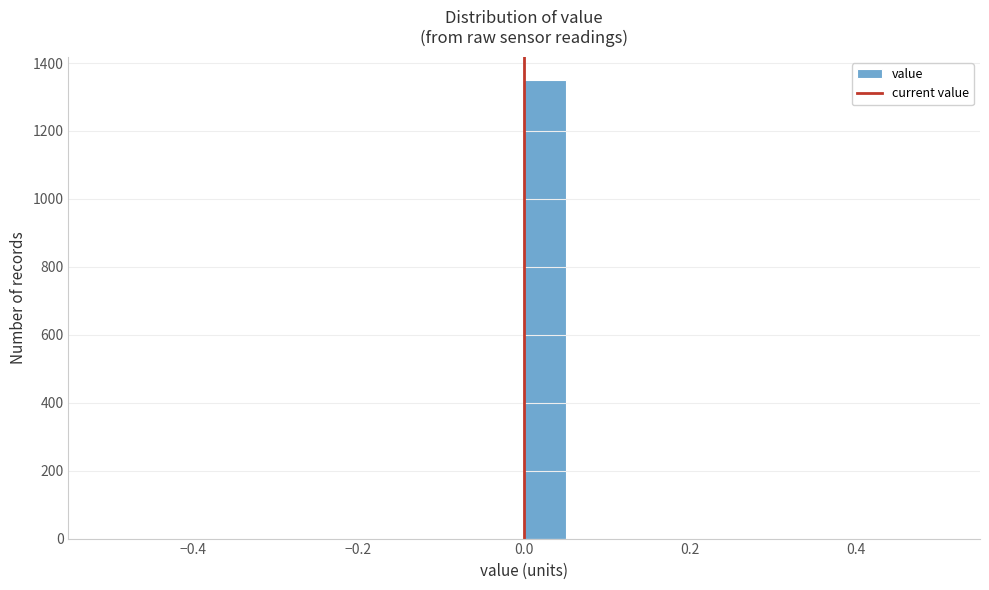

Read against the x-axis, roughly where is the centre of the tallest bar?

0.02